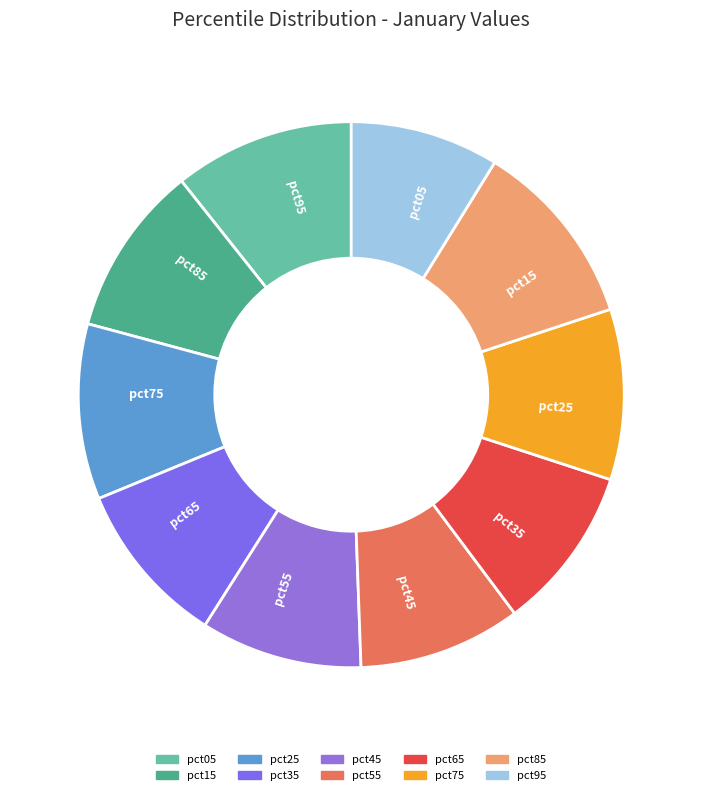

Which has a higher value, pct25 or pct65?

pct25